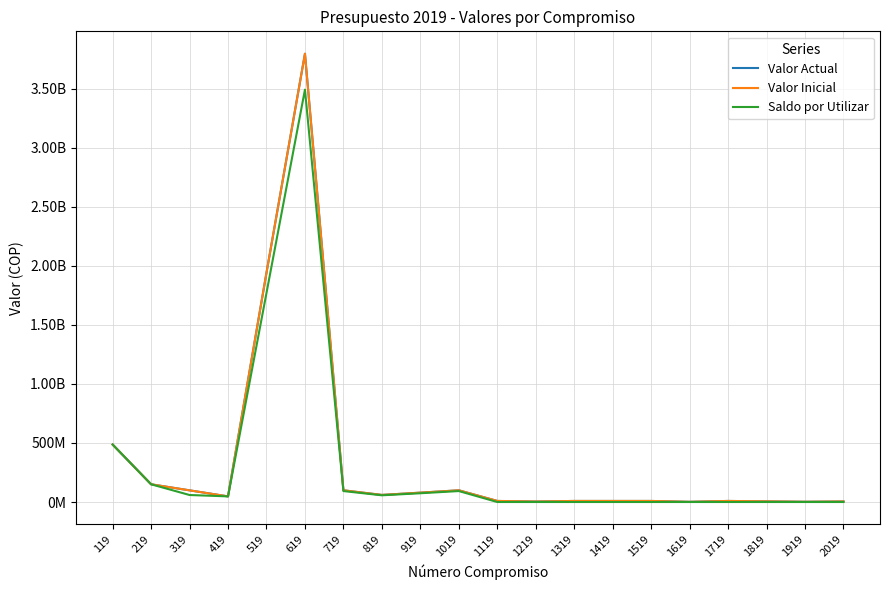

The value of Valor Inicial at 919 is 139380068. True or false?

False